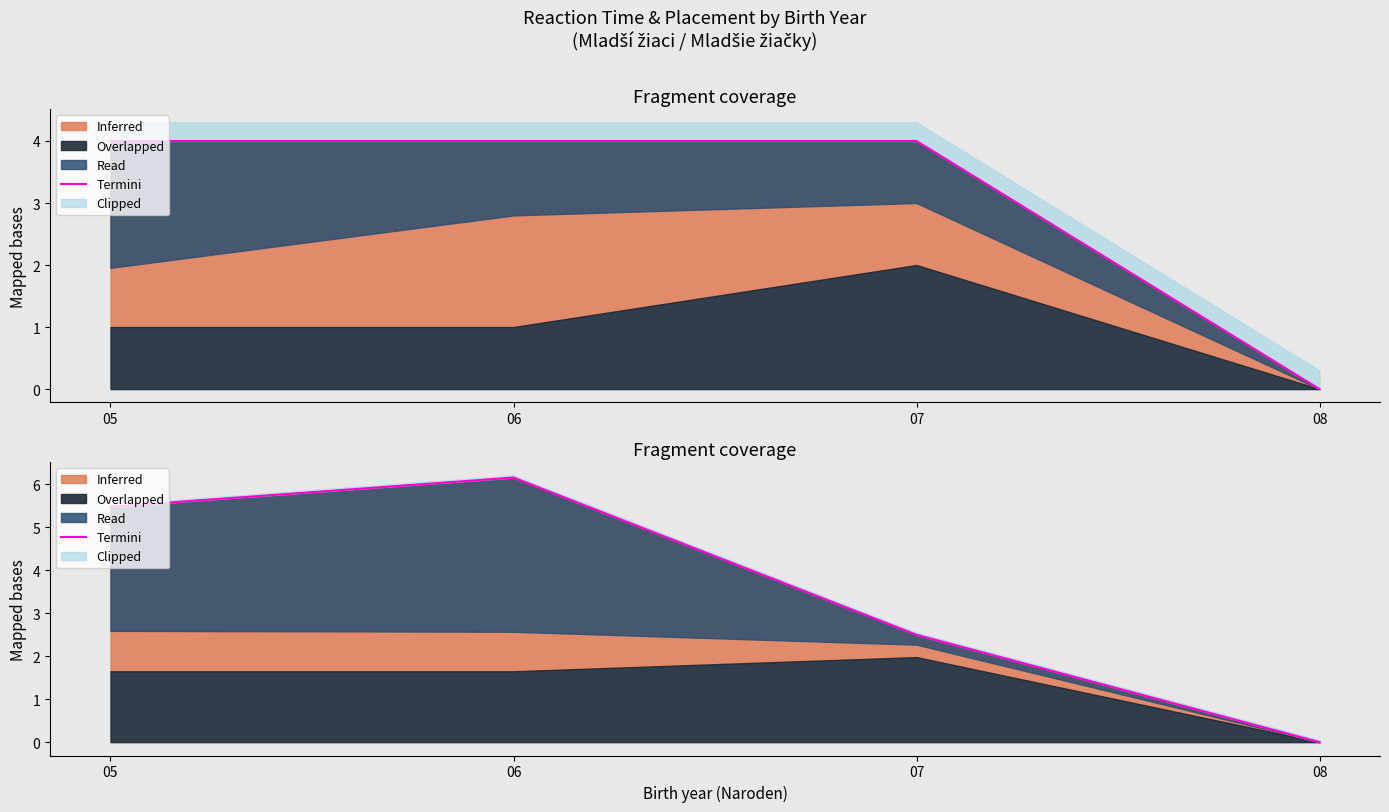

What is the ratio of the value at 05 to the value at 07?

2.2